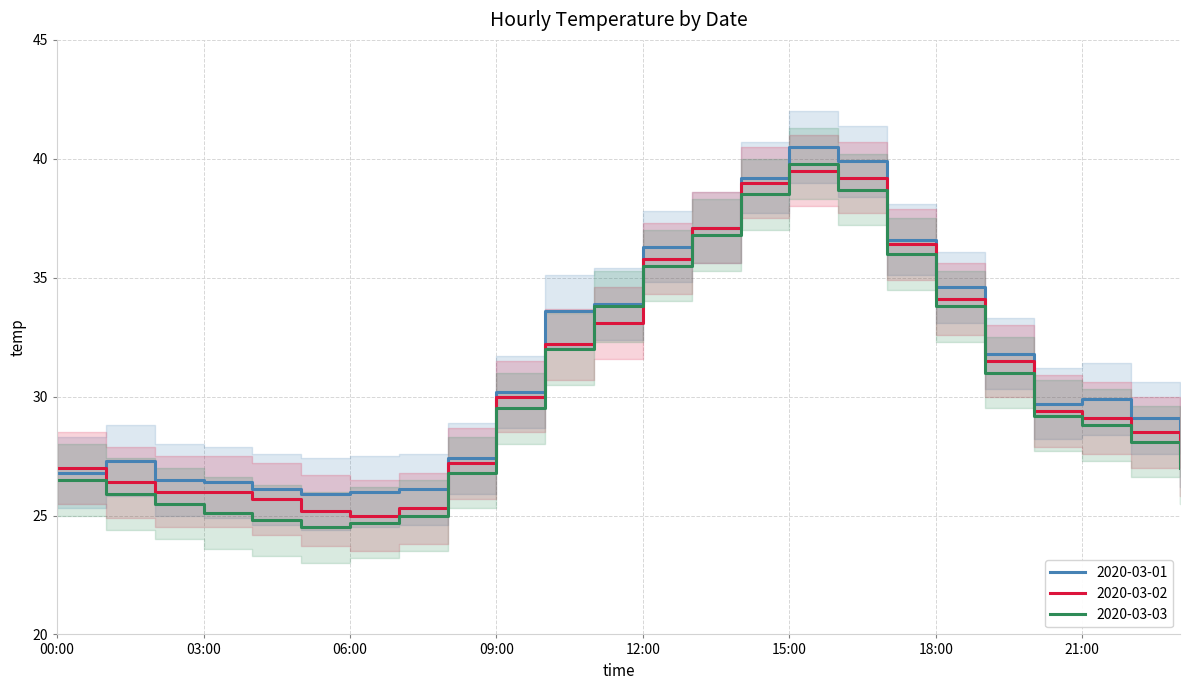

Does the chart have visible grid lines?

Yes